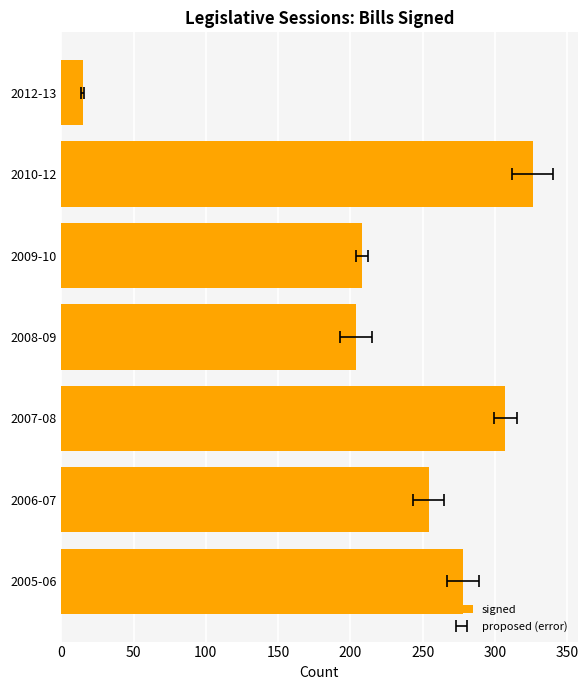

Are the bars grouped side by side (vs. stacked)?

No